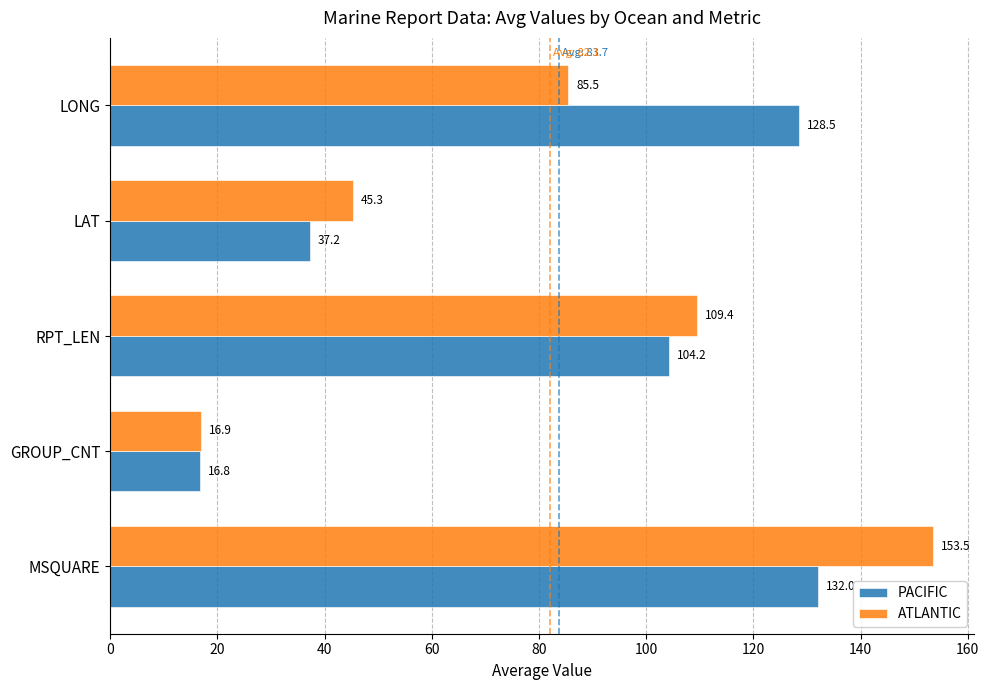

List the labels in order of ATLANTIC value, smallest first.

GROUP_CNT, LAT, LONG, RPT_LEN, MSQUARE